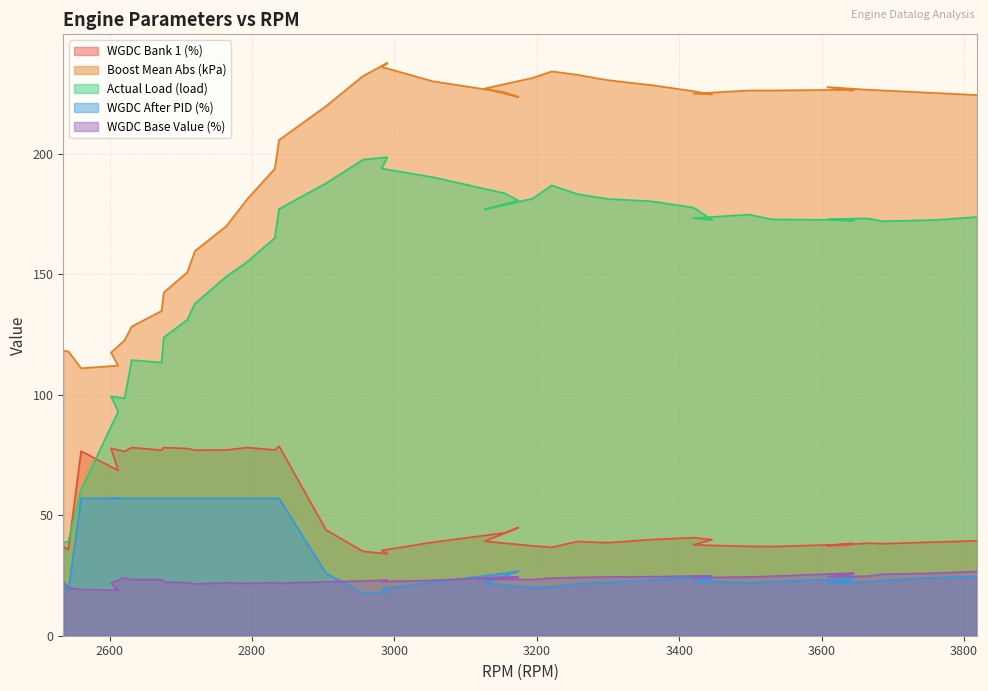

Between which two adjacent categories do WGDC After PID (%) and WGDC Base Value (%) first intersect?

2542 and 2560